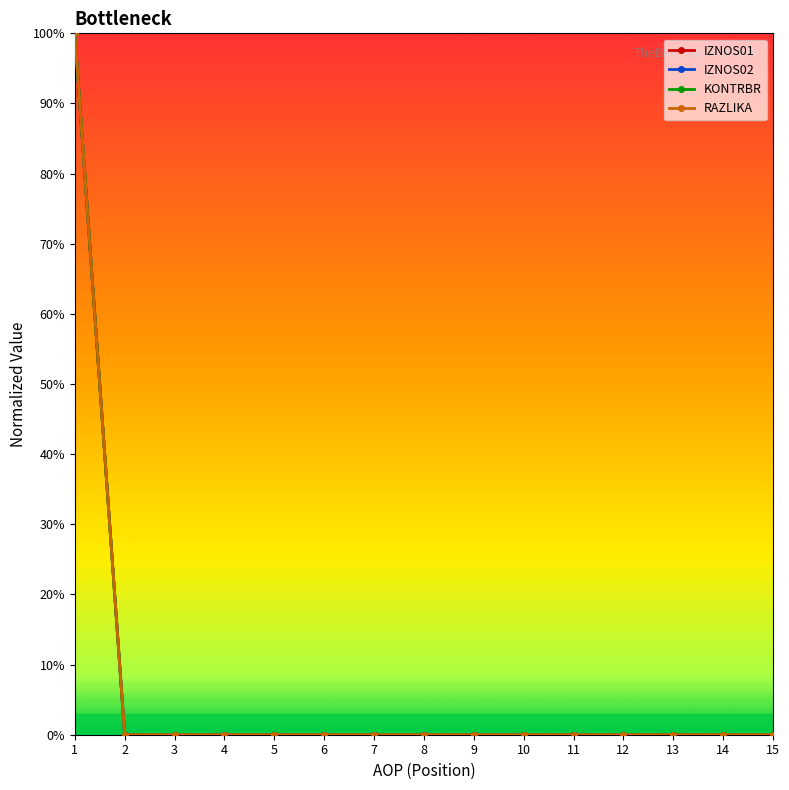

Is this an area chart (filled region under the line)?

No